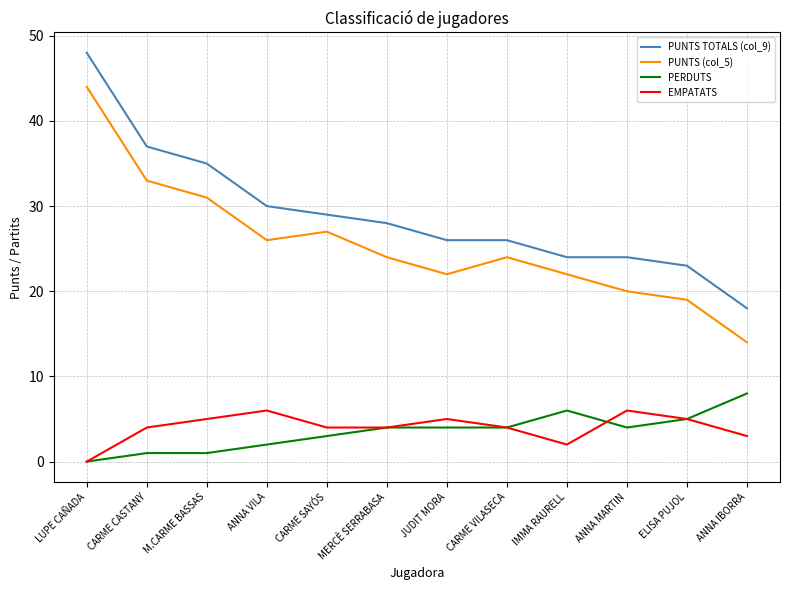

What position from the left is ANNA MARTIN?

10